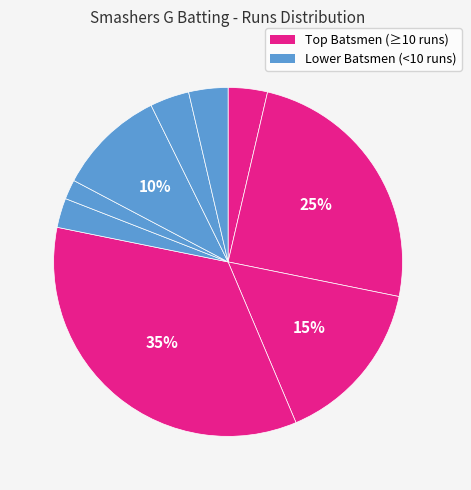

How many segments does this pie chart have?

9